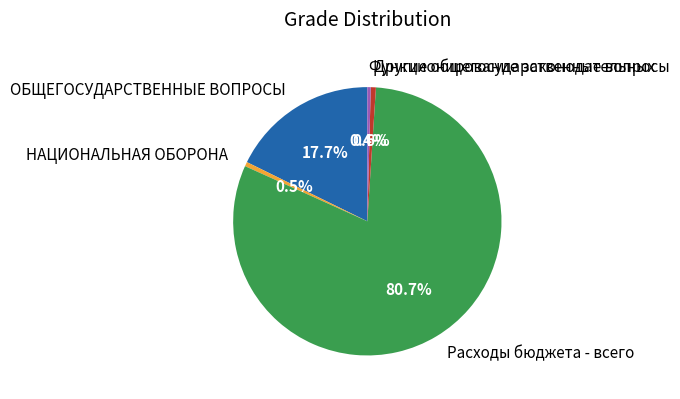

What is the largest slice in the pie chart?

Расходы бюджета - всего